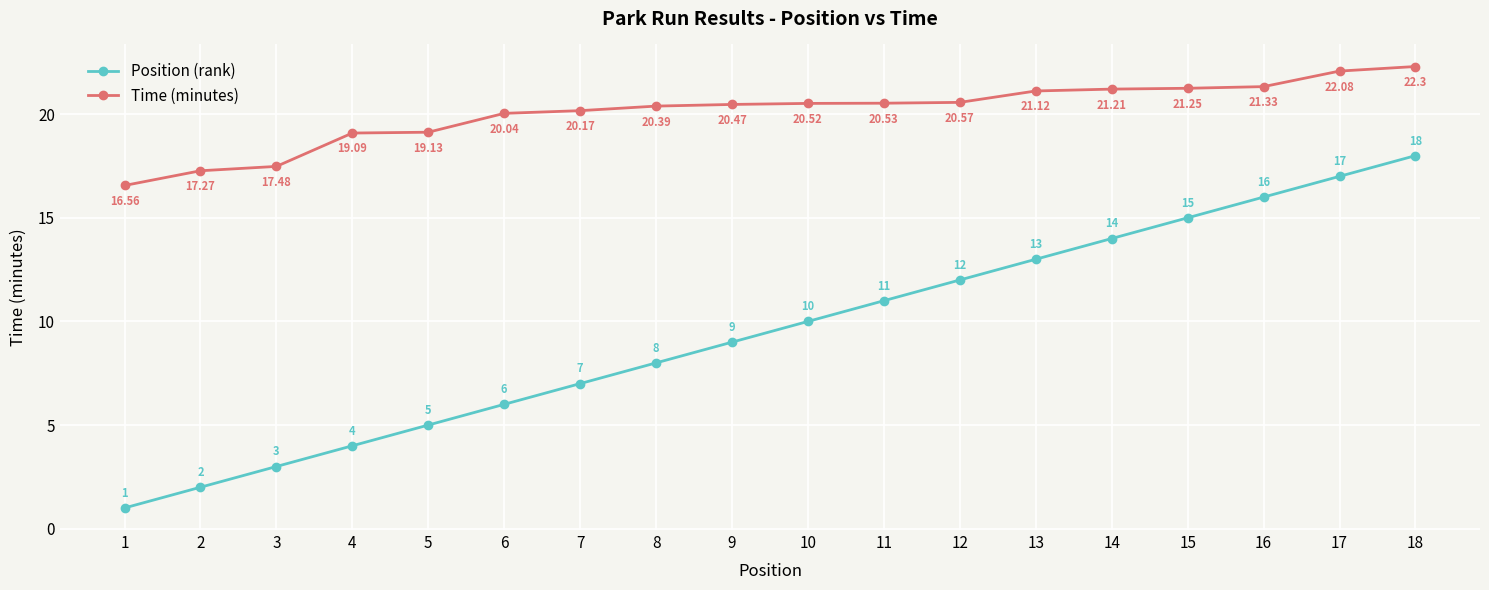

What value does the Time (minutes) series have at 11?

20.5